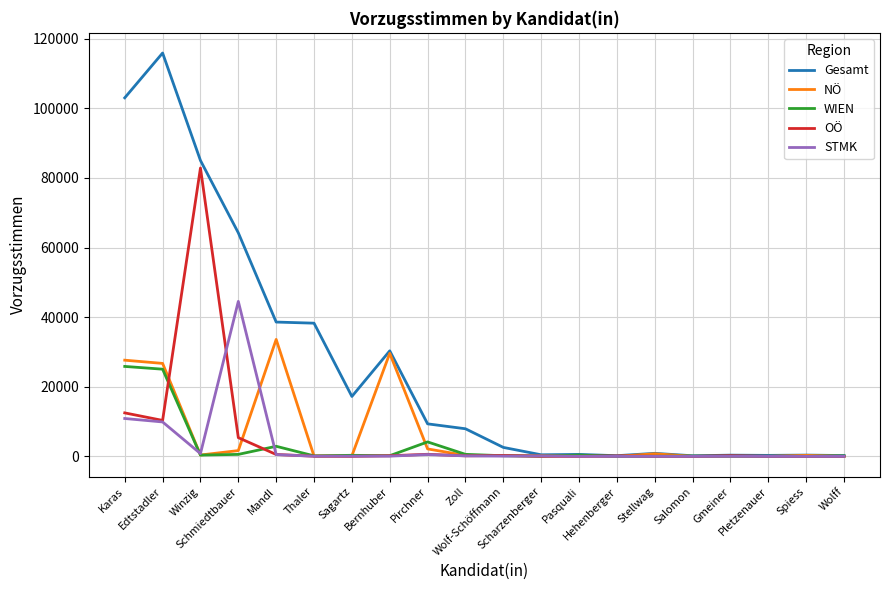

How many lines are shown in the chart?

5